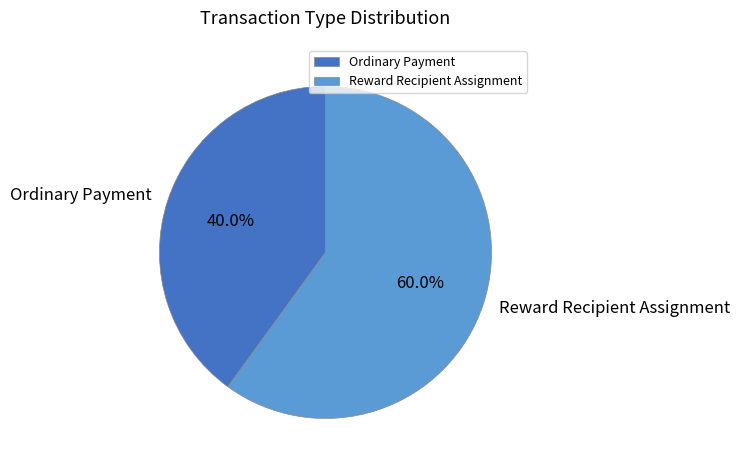

How many segments does this pie chart have?

2